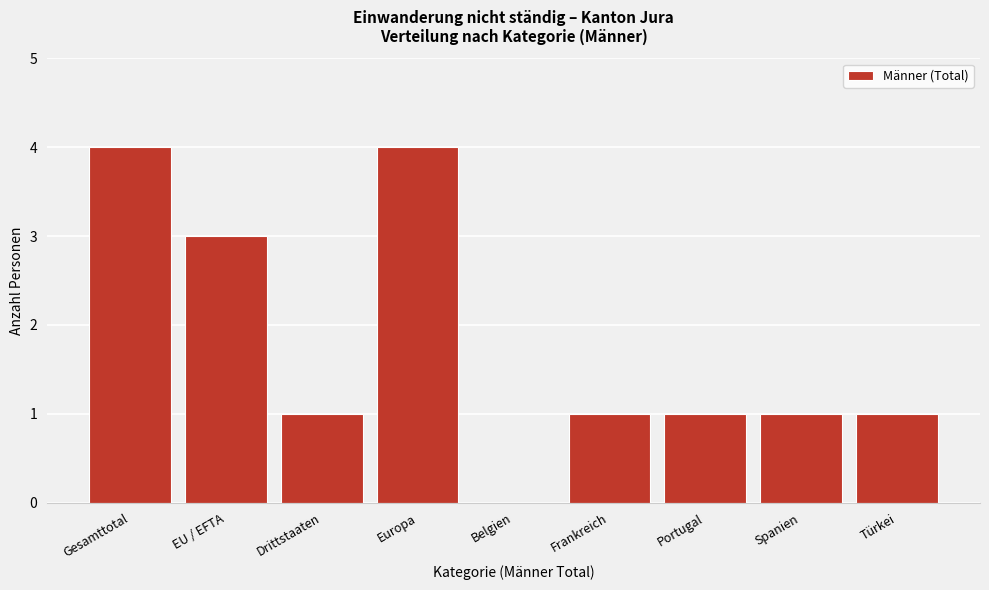

Reading left to right, extract all data points from this chart.

Gesamttotal=4	EU / EFTA=3	Drittstaaten=1	Europa=4	Belgien=0	Frankreich=1	Portugal=1	Spanien=1	Türkei=1